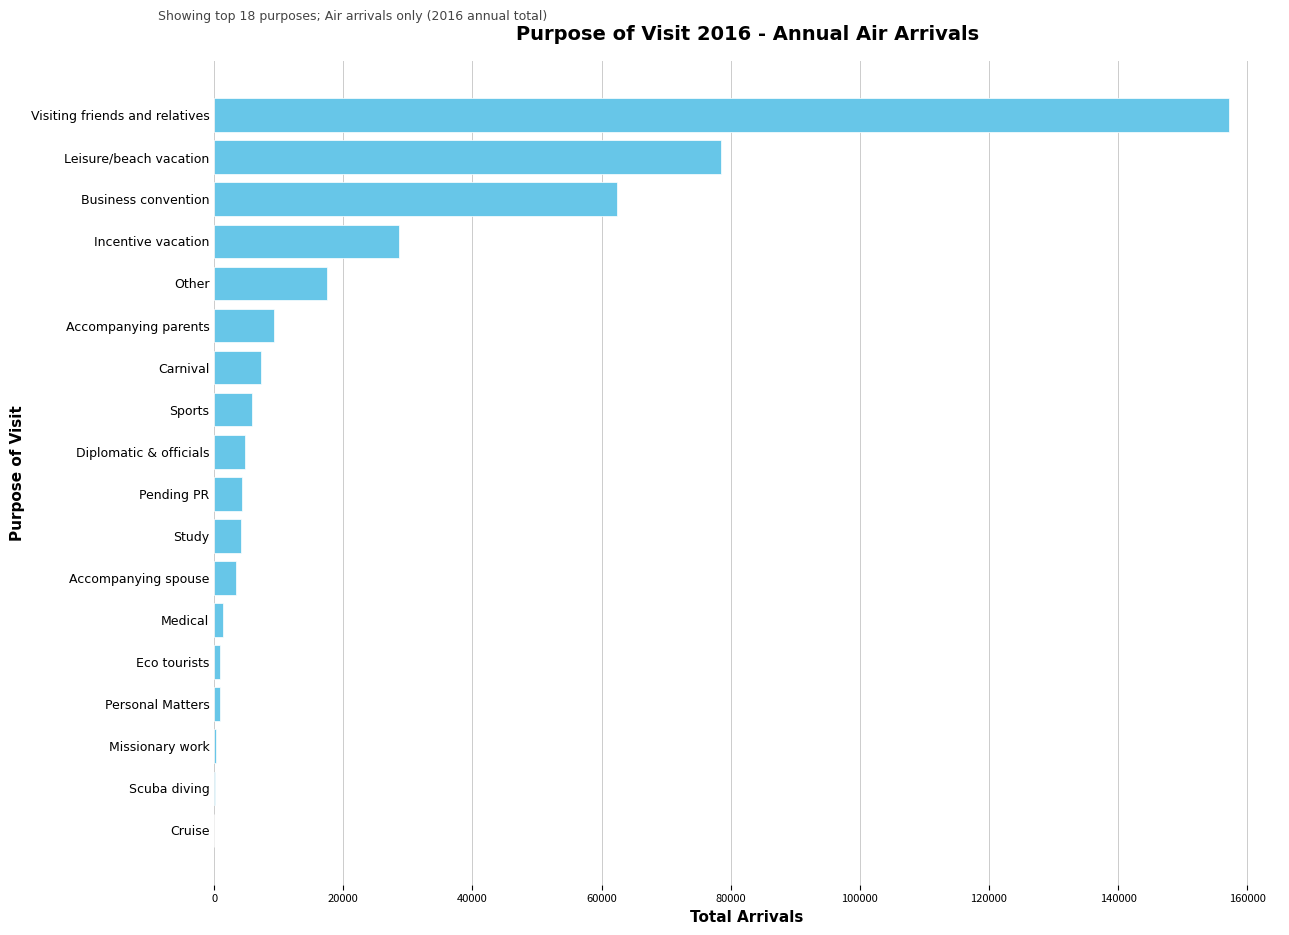

At which label is the value closest to 78617?

Leisure/beach vacation